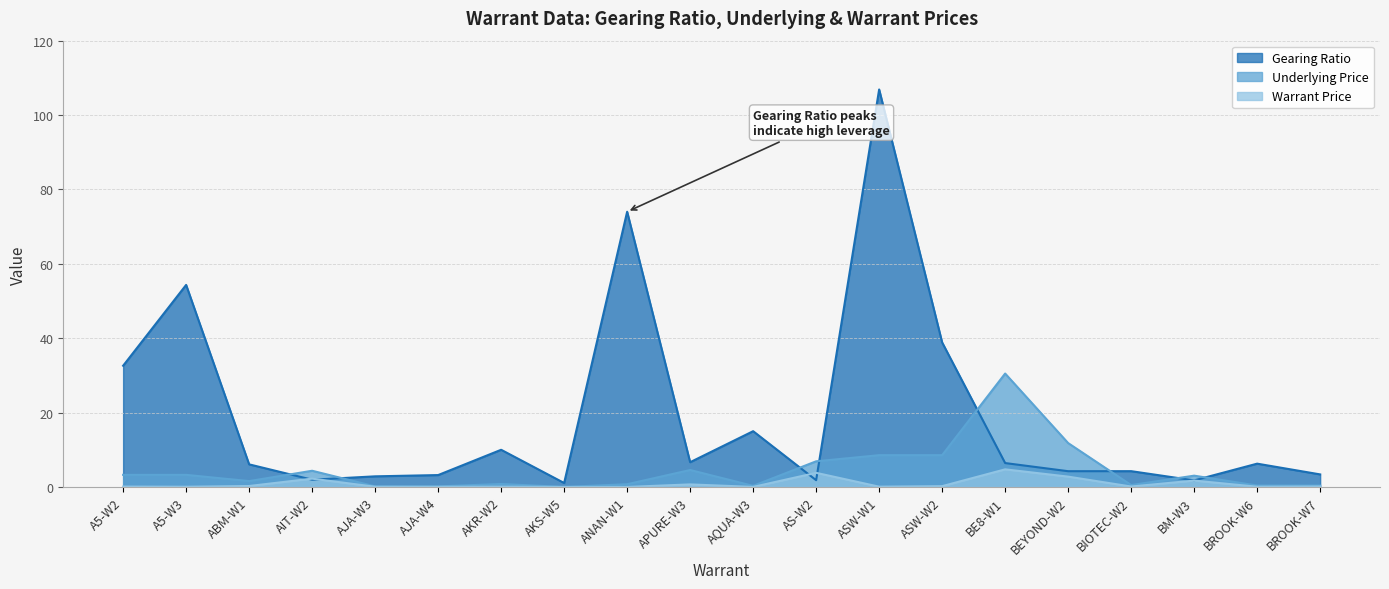

True or false: Gearing Ratio has a value of 2.7 at AIT-W2.

False